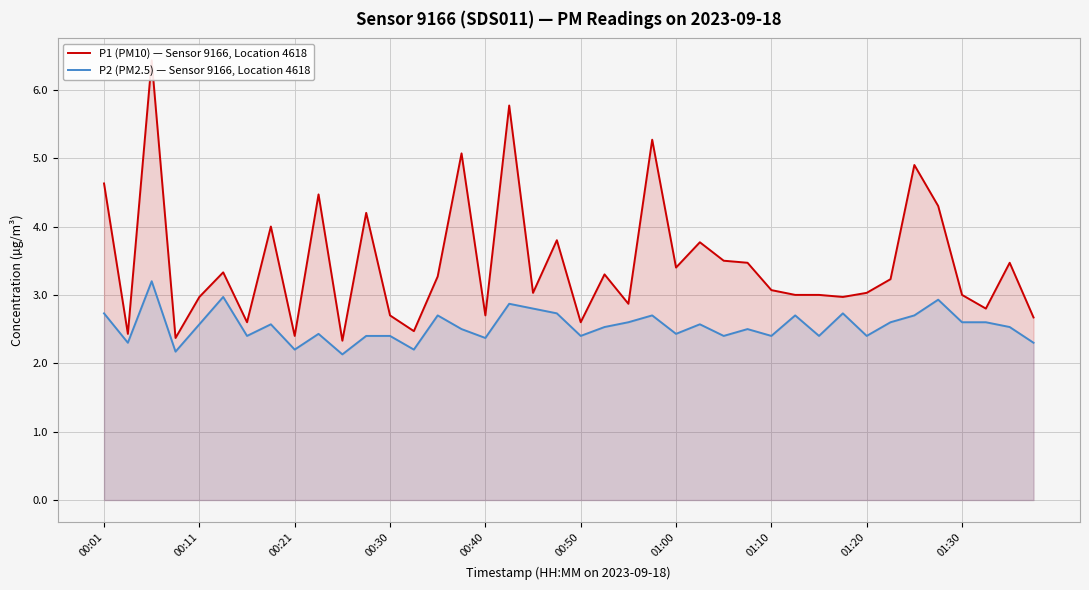

Is it true that P2 (PM2.5) — Sensor 9166, Location 4618 equals 4.3 at 00:50?

False